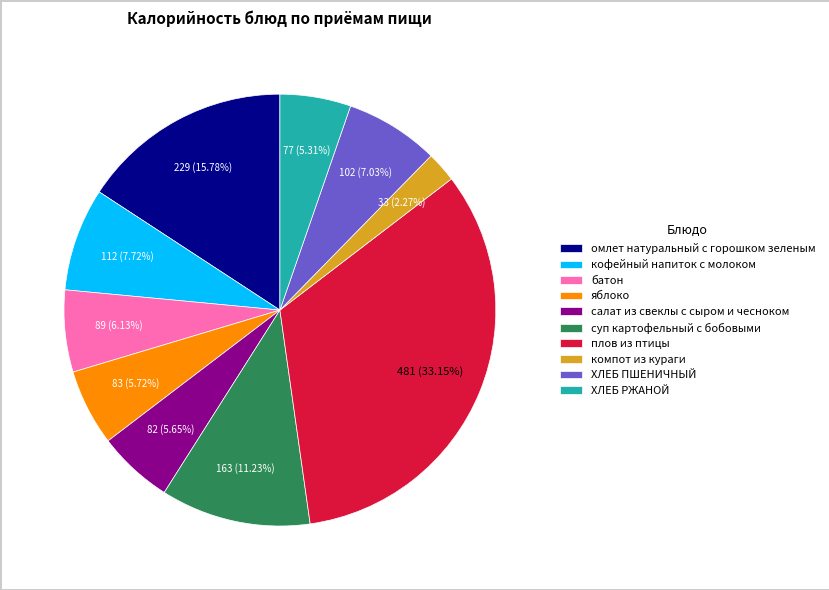

To the nearest percent, what is the difference between the омлет натуральный с горошком зеленым and батон slice percentages?

10%